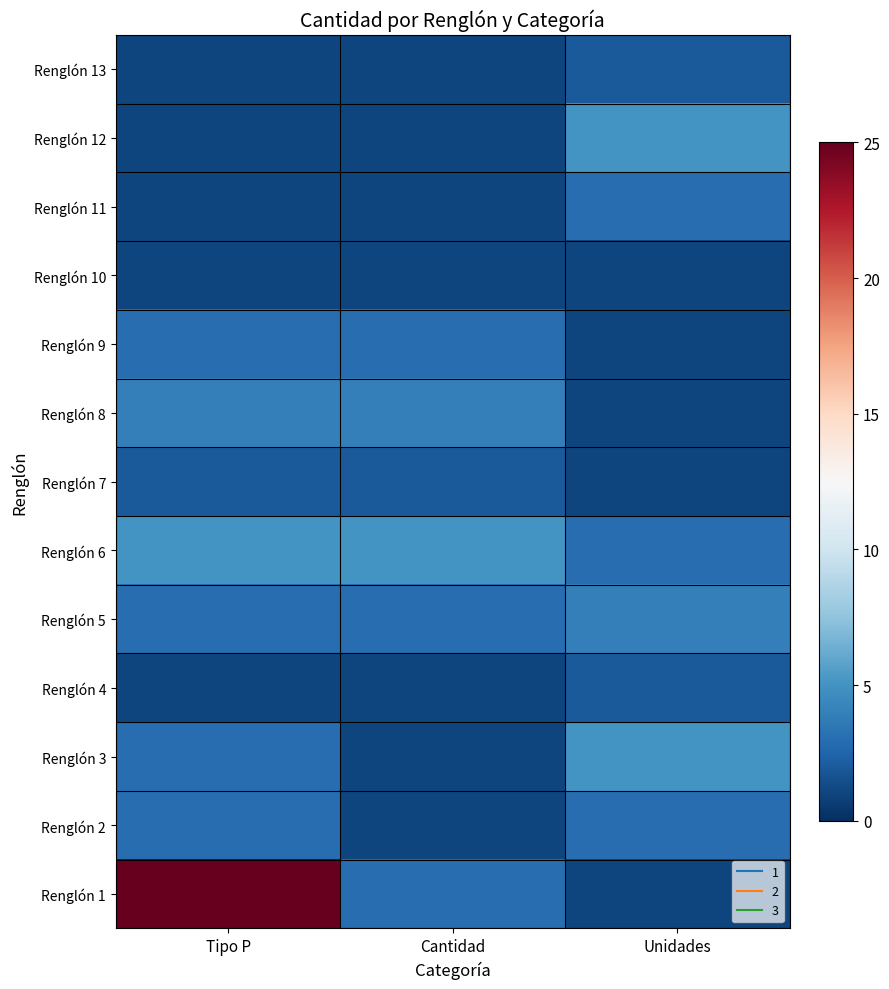

Reading right to left, transcribe all the data shown in this chart.

Renglón 1: Unidades=1	Cantidad=3	Tipo P=25
Renglón 2: Unidades=3	Cantidad=1	Tipo P=3
Renglón 3: Unidades=5	Cantidad=1	Tipo P=3
Renglón 4: Unidades=2	Cantidad=1	Tipo P=1
Renglón 5: Unidades=4	Cantidad=3	Tipo P=3
Renglón 6: Unidades=3	Cantidad=5	Tipo P=5
Renglón 7: Unidades=1	Cantidad=2	Tipo P=2
Renglón 8: Unidades=1	Cantidad=4	Tipo P=4
Renglón 9: Unidades=1	Cantidad=3	Tipo P=3
Renglón 10: Unidades=1	Cantidad=1	Tipo P=1
Renglón 11: Unidades=3	Cantidad=1	Tipo P=1
Renglón 12: Unidades=5	Cantidad=1	Tipo P=1
Renglón 13: Unidades=2	Cantidad=1	Tipo P=1